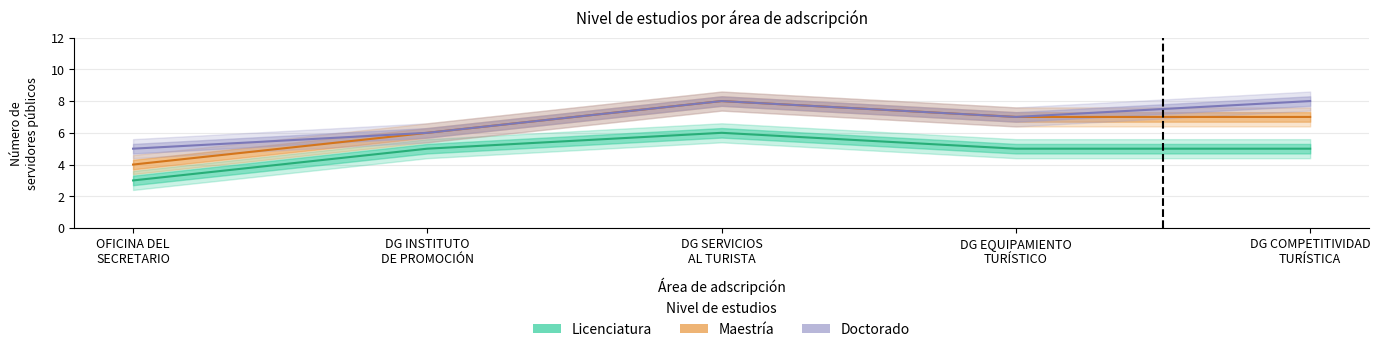

Where is Maestría nearest to the value 6?

DG INSTITUTO
DE PROMOCIÓN